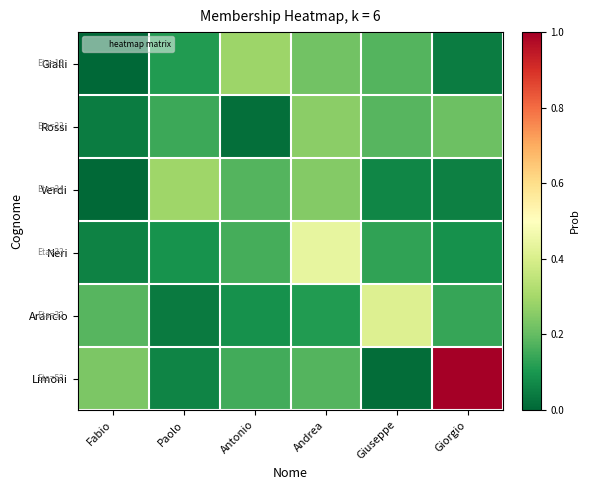

At Fabio, list the series in order from largest to smallest.

Limoni, Arancio, Neri, Rossi, Verdi, Gialli